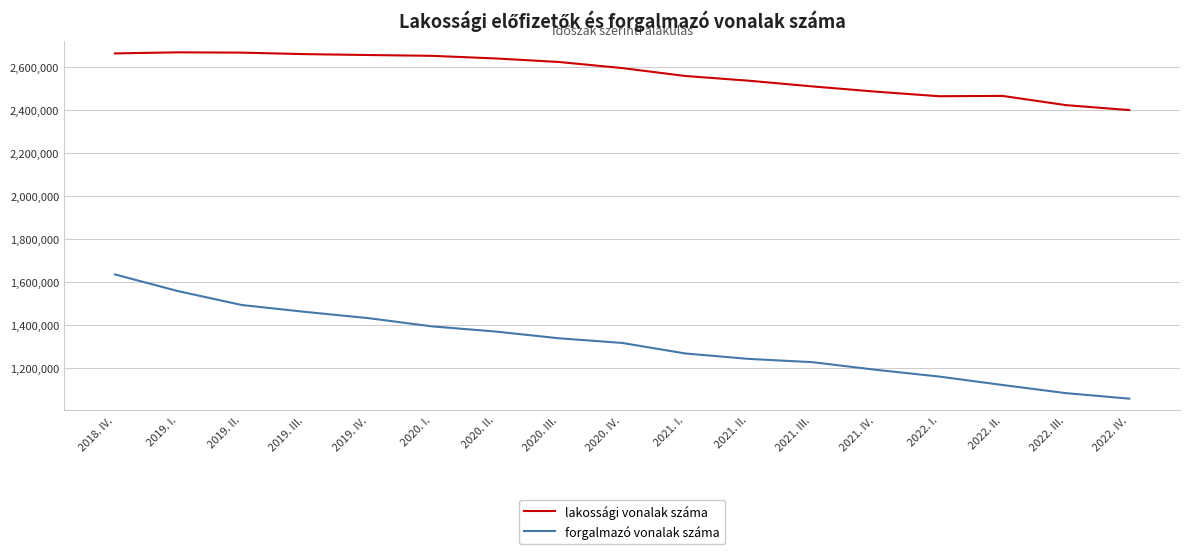

True or false: lakossági vonalak száma and forgalmazó vonalak száma cross at least once.

False